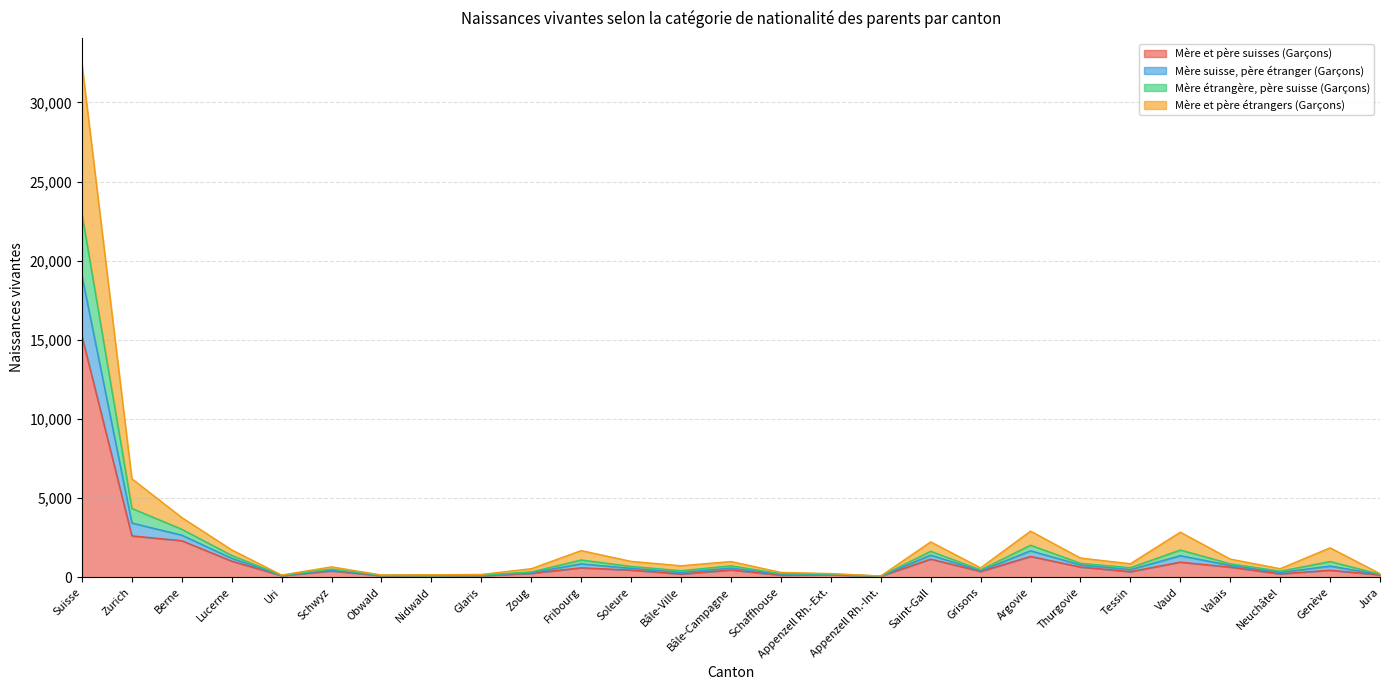

How many distinct data groups are displayed?

4